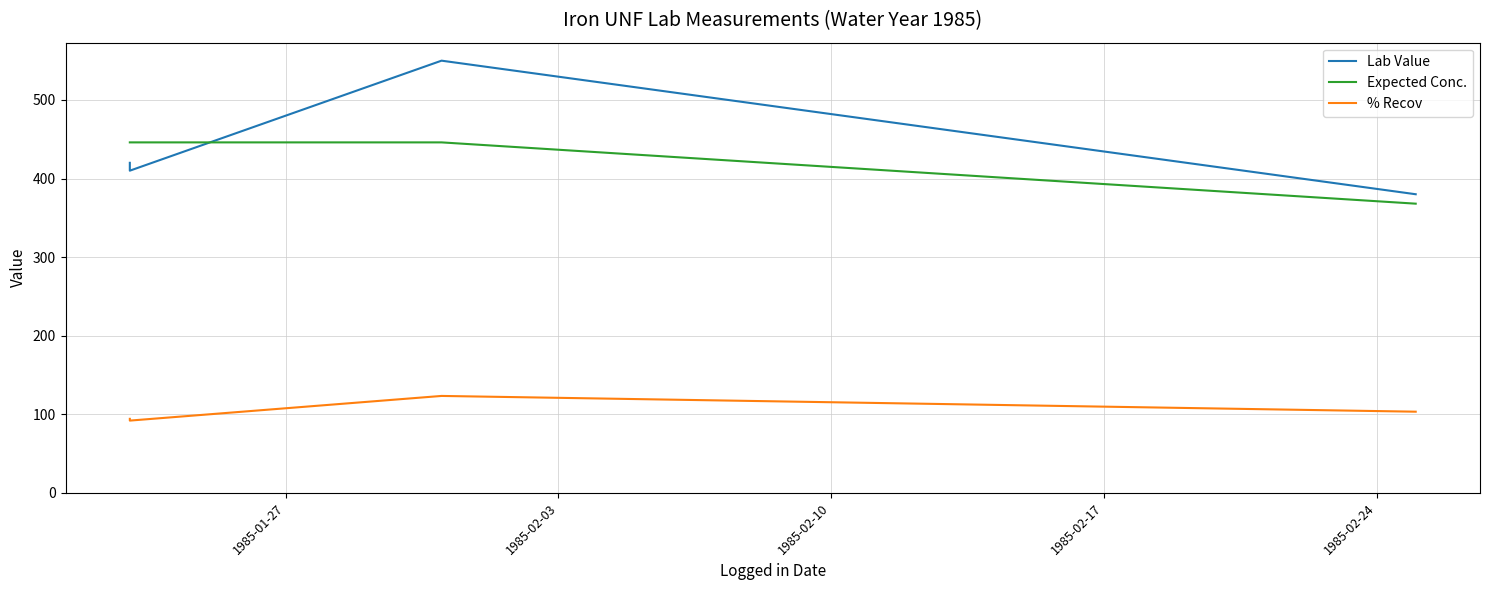

Which series changed the most between 1985-01-27 and 1985-02-03?

Lab Value